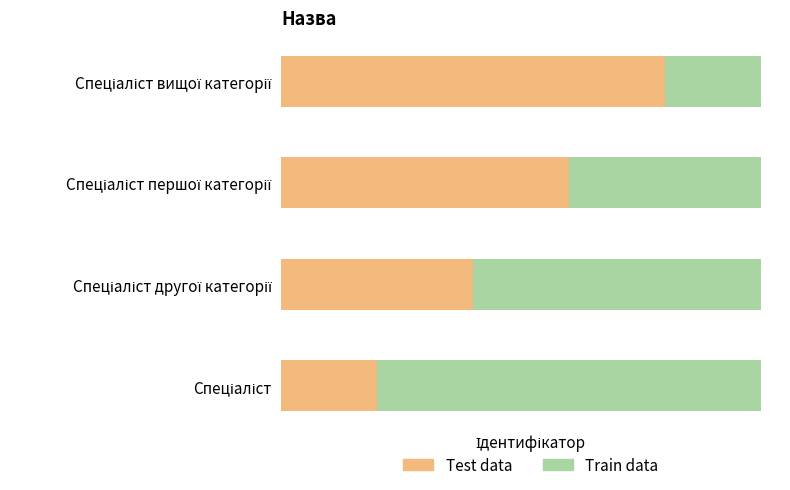

What is the sum of the Test data values at 0 and 3?

5.0